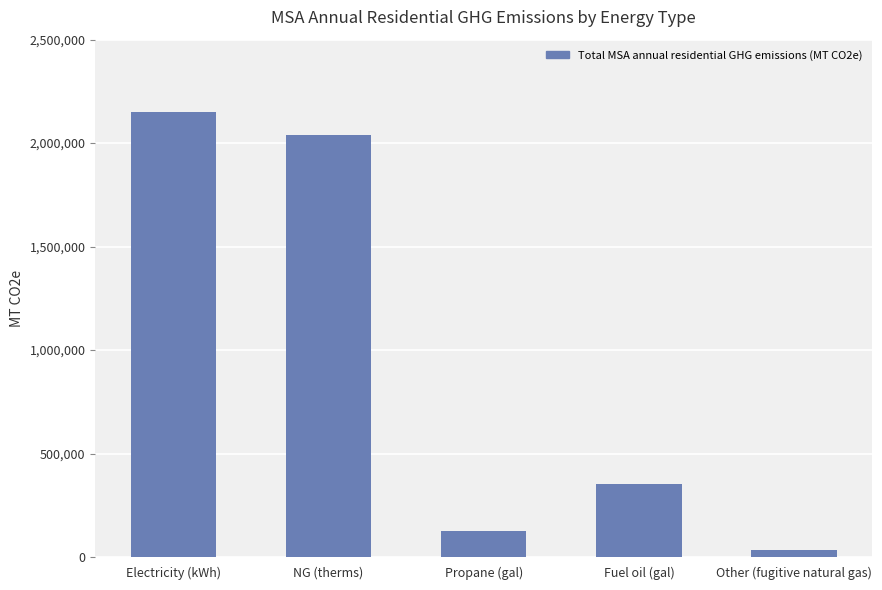

Reading left to right, list all the values displayed in this chart.

2151357.5	2040368.8	123919.3	352457.2	34750.1